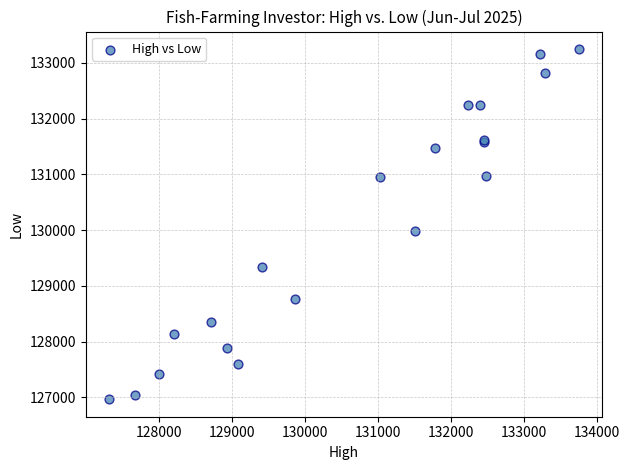

What Y value in the scatter plot is closest to 130106?

129982